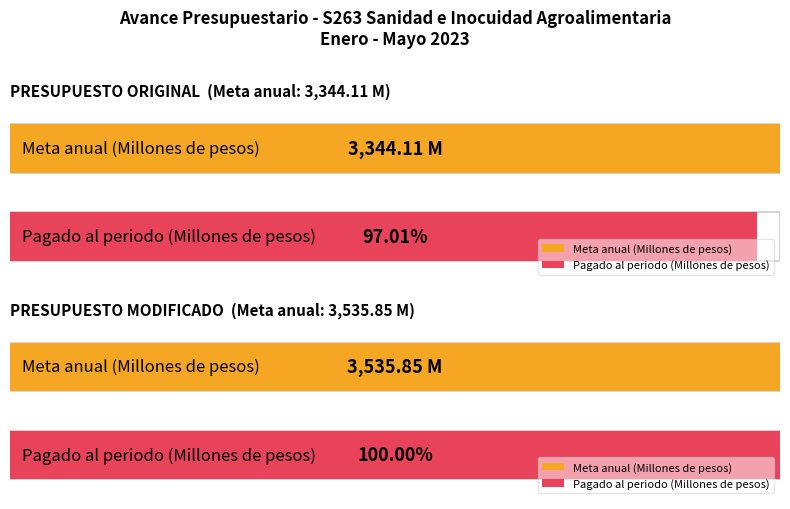

At how many categories does at least one series exceed 24?

2